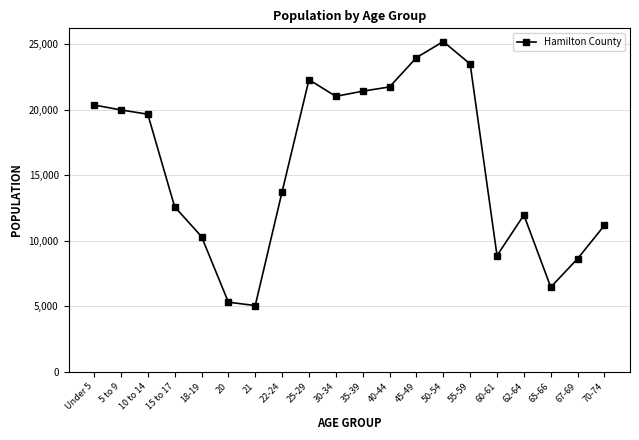

At which category does the data reach its first local valley?

21